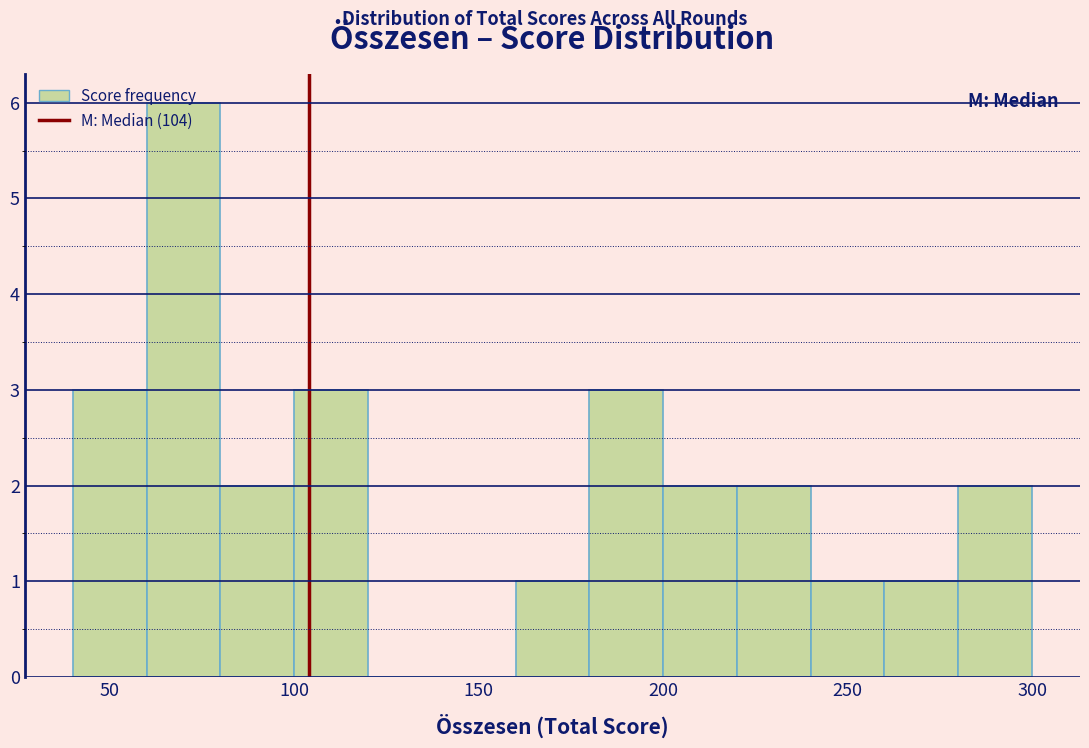

Reading left to right, list every bar in this chart as the range it spans on the x-axis followed by its height. The values are not printed on the chart, so give them approximately, as read against the axis.

40 to 60: 3
60 to 80: 6
80 to 100: 2
100 to 120: 3
120 to 140: 0
140 to 160: 0
160 to 180: 1
180 to 200: 3
200 to 220: 2
220 to 240: 2
240 to 260: 1
260 to 280: 1
280 to 300: 2